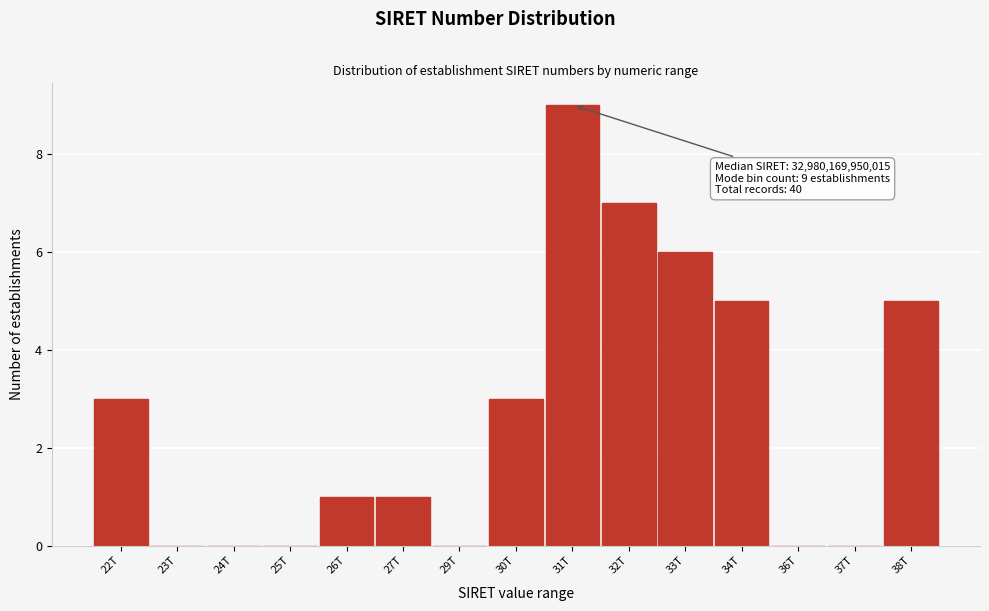

Reading right to left, extract all data points from this chart.

38T=5	37T=0	36T=0	34T=5	33T=6	32T=7	31T=9	30T=3	29T=0	27T=1	26T=1	25T=0	24T=0	23T=0	22T=3